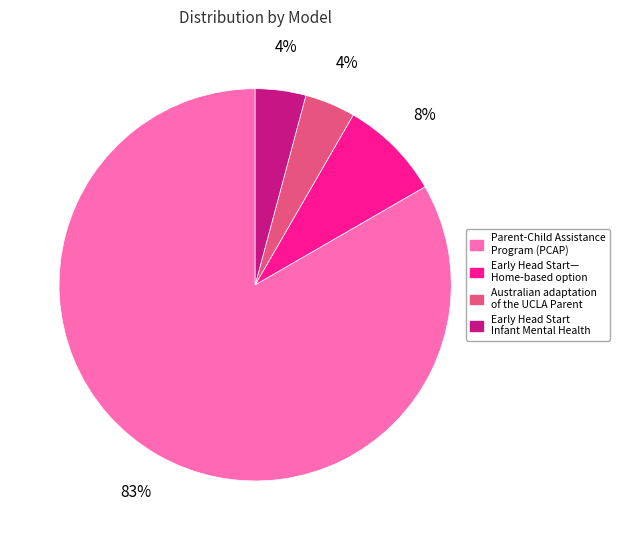

Count the number of slices in the pie.

4